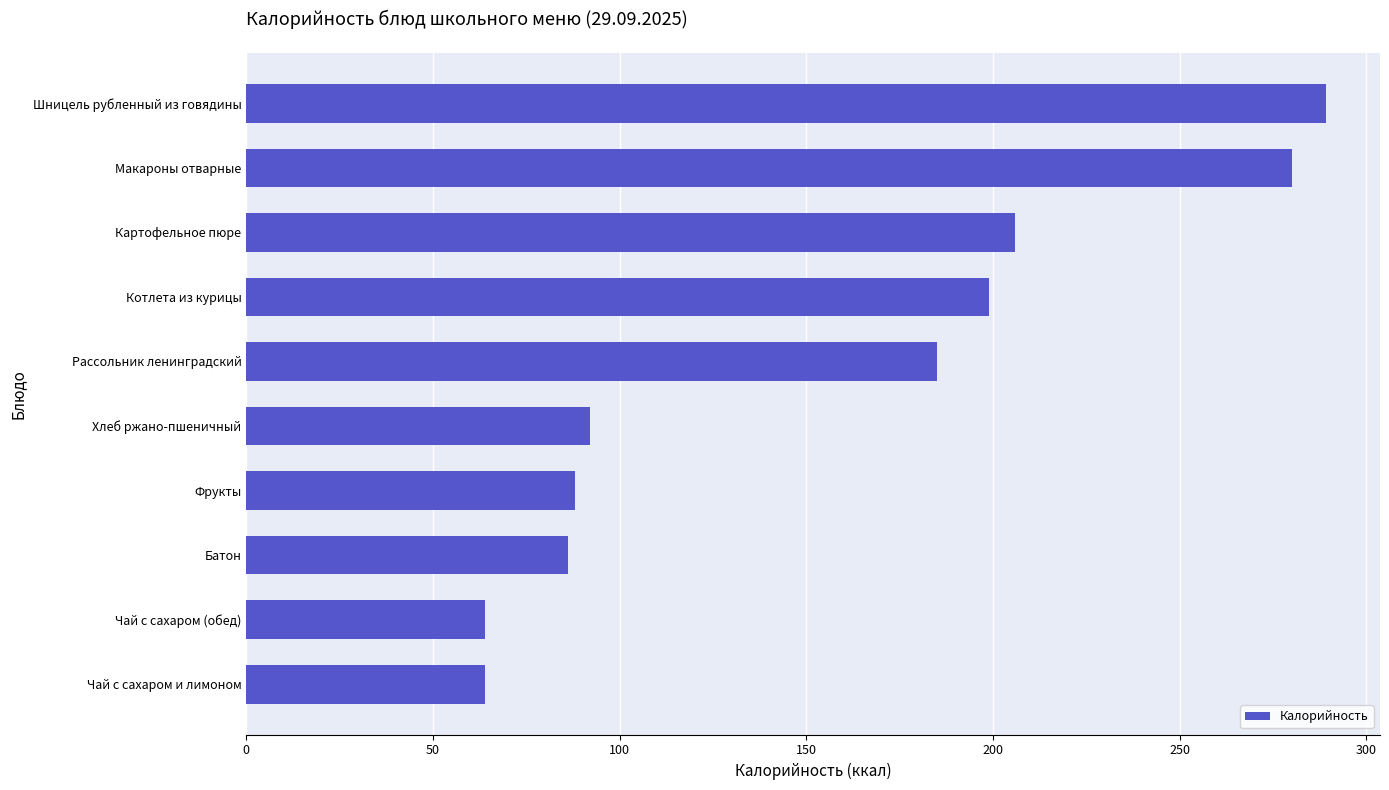

What is the greatest value displayed?

289.2